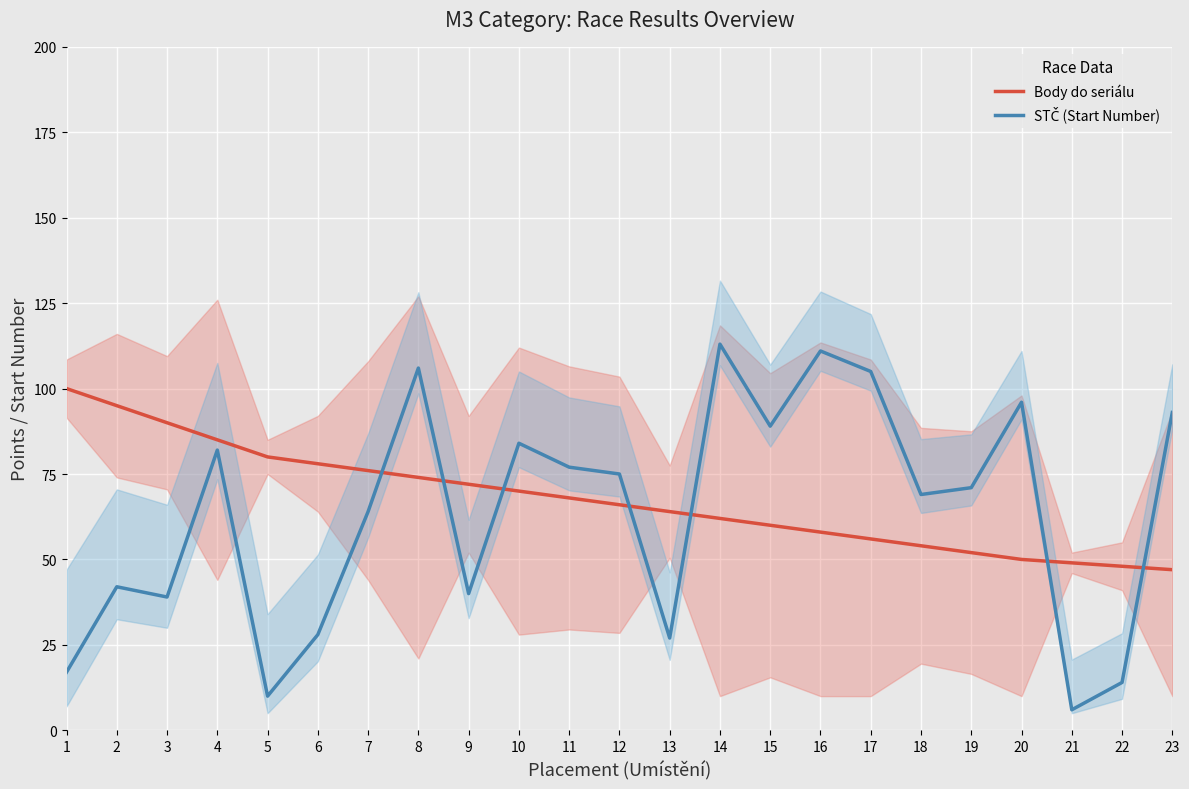

Is it true that Body do seriálu equals 54 at 18?

True